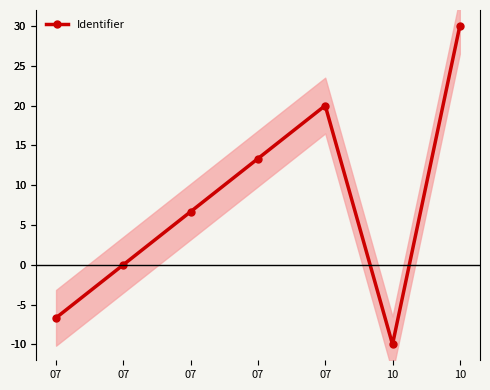

Where is the data nearest to the value 10?

07